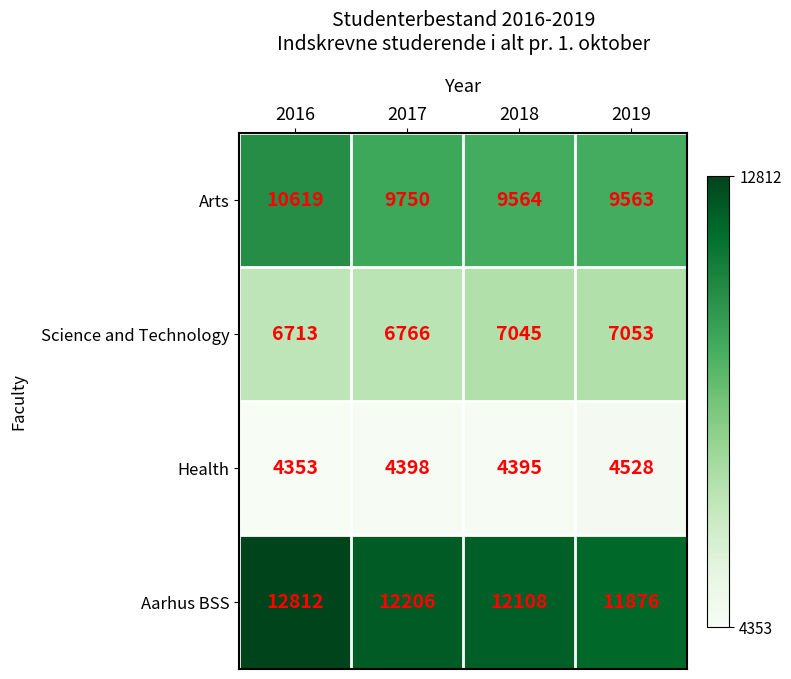

Is it true that Arts equals 14573 at 2017?

False